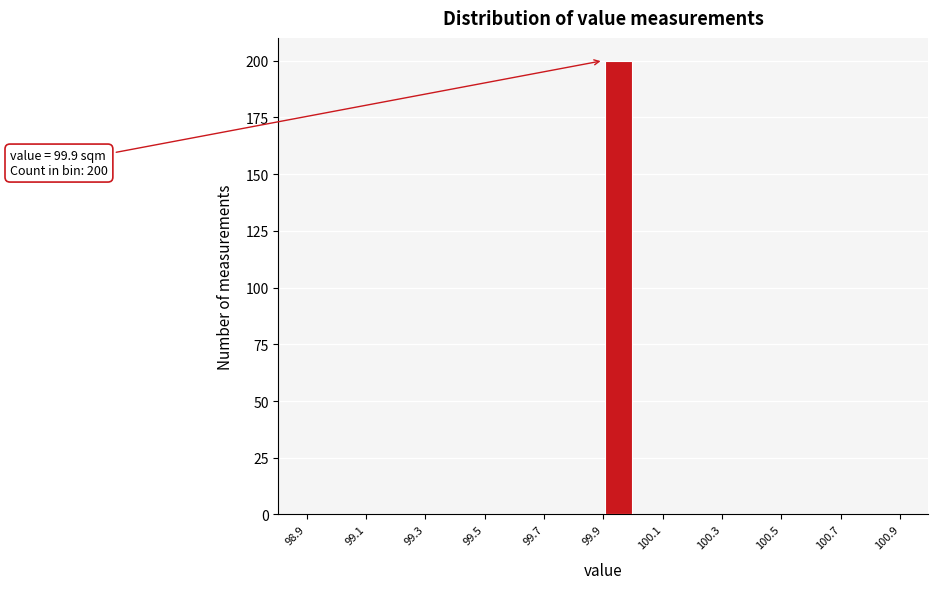

Which range on the x-axis has the tallest bar?

99.9 to 100.0